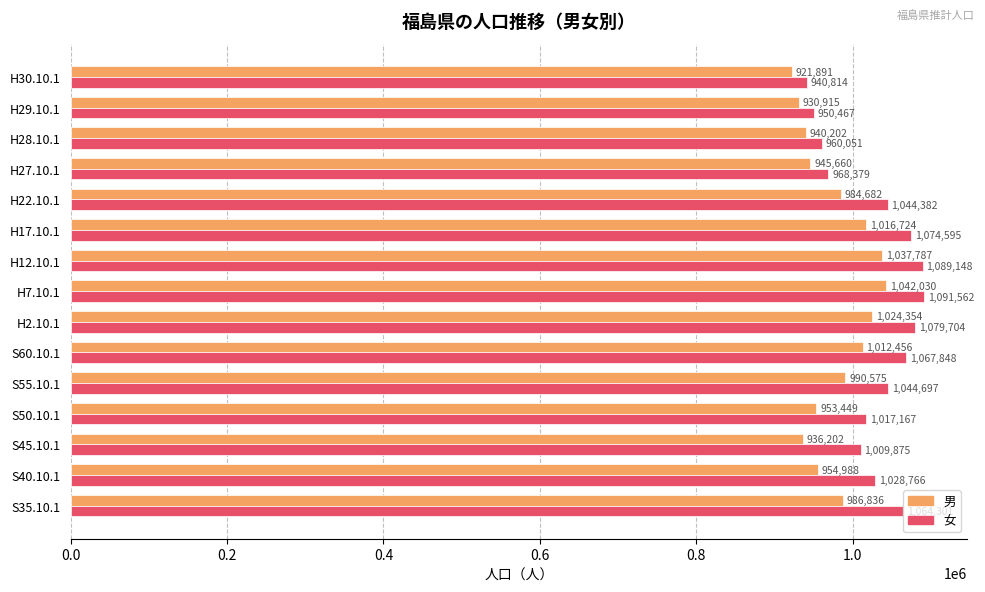

True or false: 男 has a value of 930915 at H29.10.1.

True